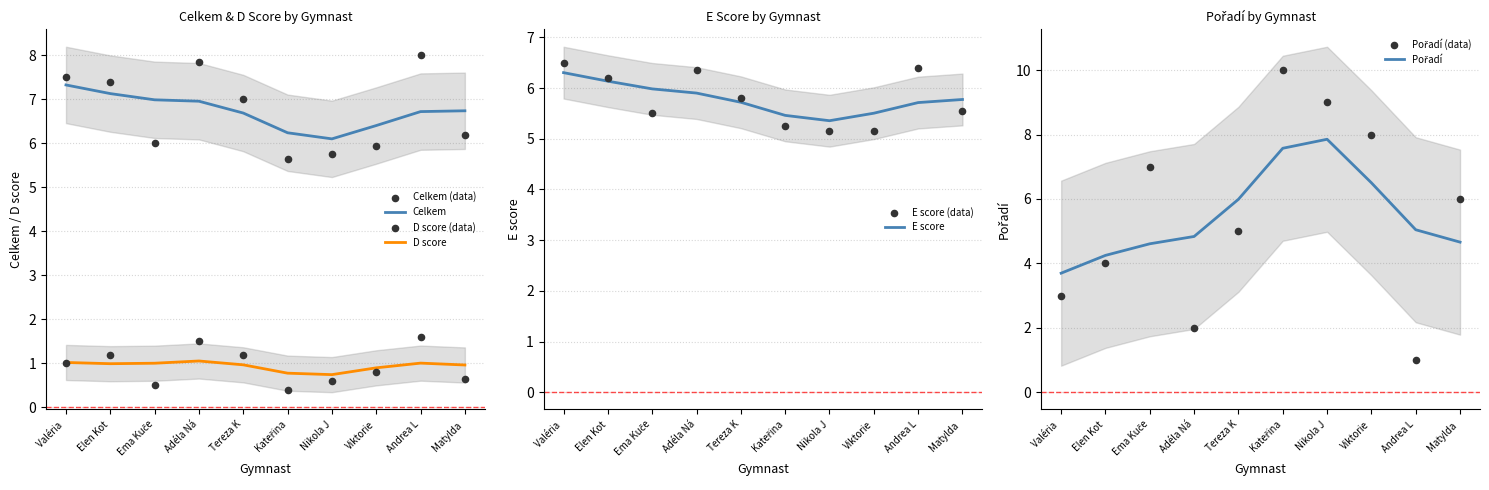

Which series contains the lowest Y value?

D (D1)